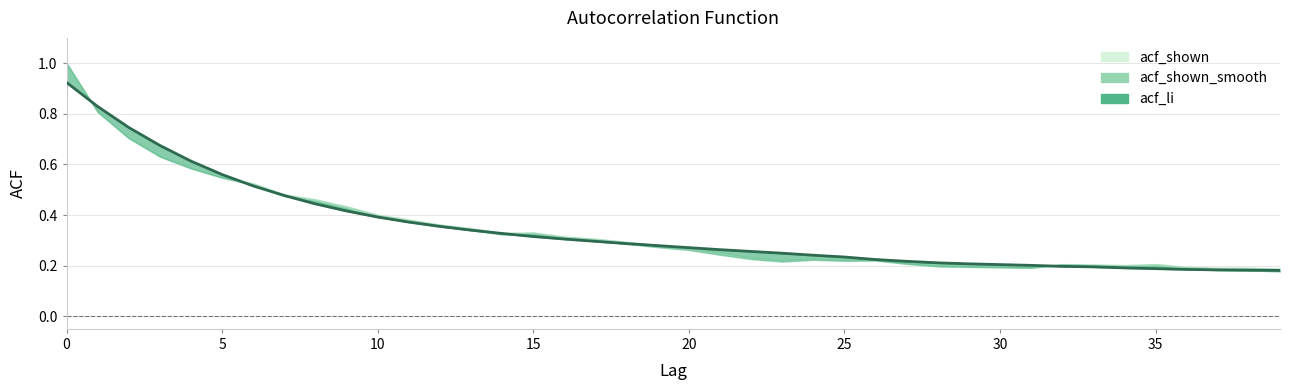

Is it true that acf_shown equals 0.1 at 10?

False